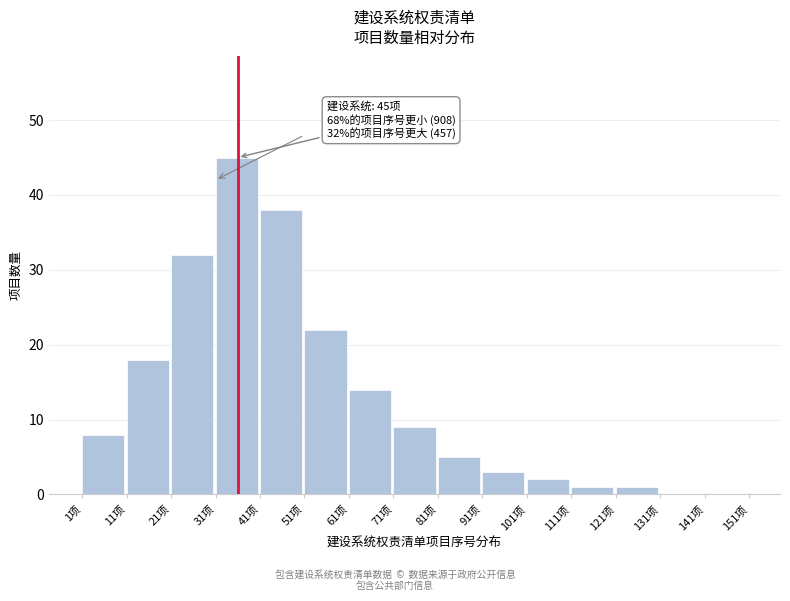

Reading left to right, list all the values displayed in this chart.

1项=8	11项=18	21项=32	31项=45	41项=38	51项=22	61项=14	71项=9	81项=5	91项=3	101项=2	111项=1	121项=1	131项=0	141项=0